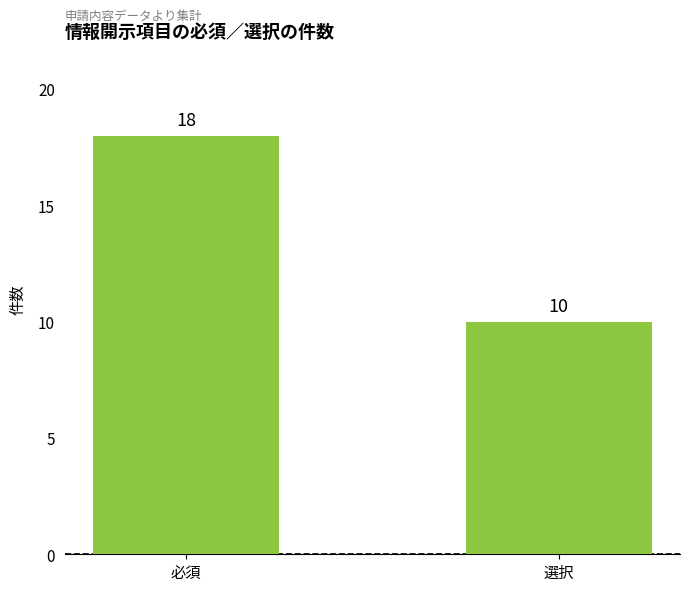

Is it true that the value at 選択 is 16?

False